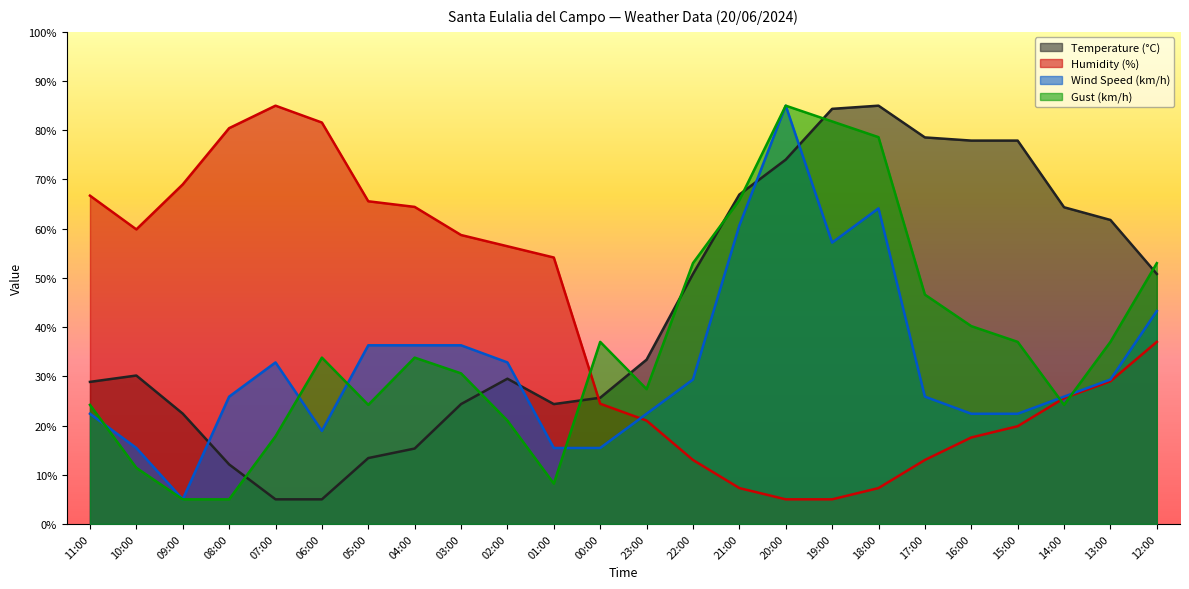

Is it true that Wind Speed (km/h) equals 20.8 at 19:00?

False